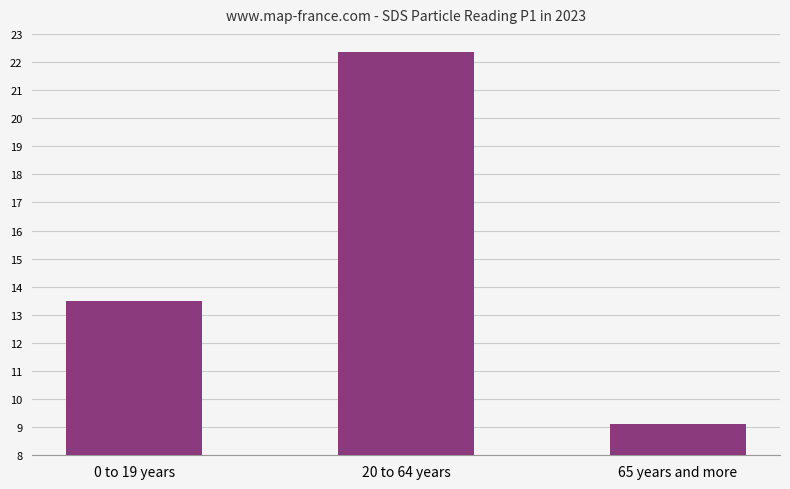

How many values are below 13?

1